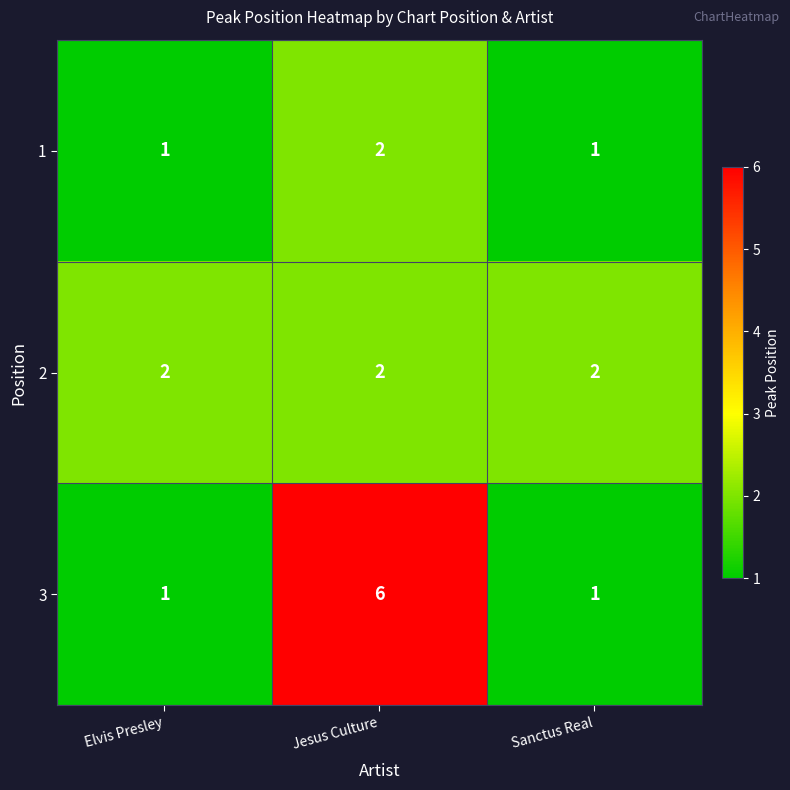

Reading left to right, list all the values displayed in this chart.

1: 1	2	1
2: 2	2	2
3: 1	6	1